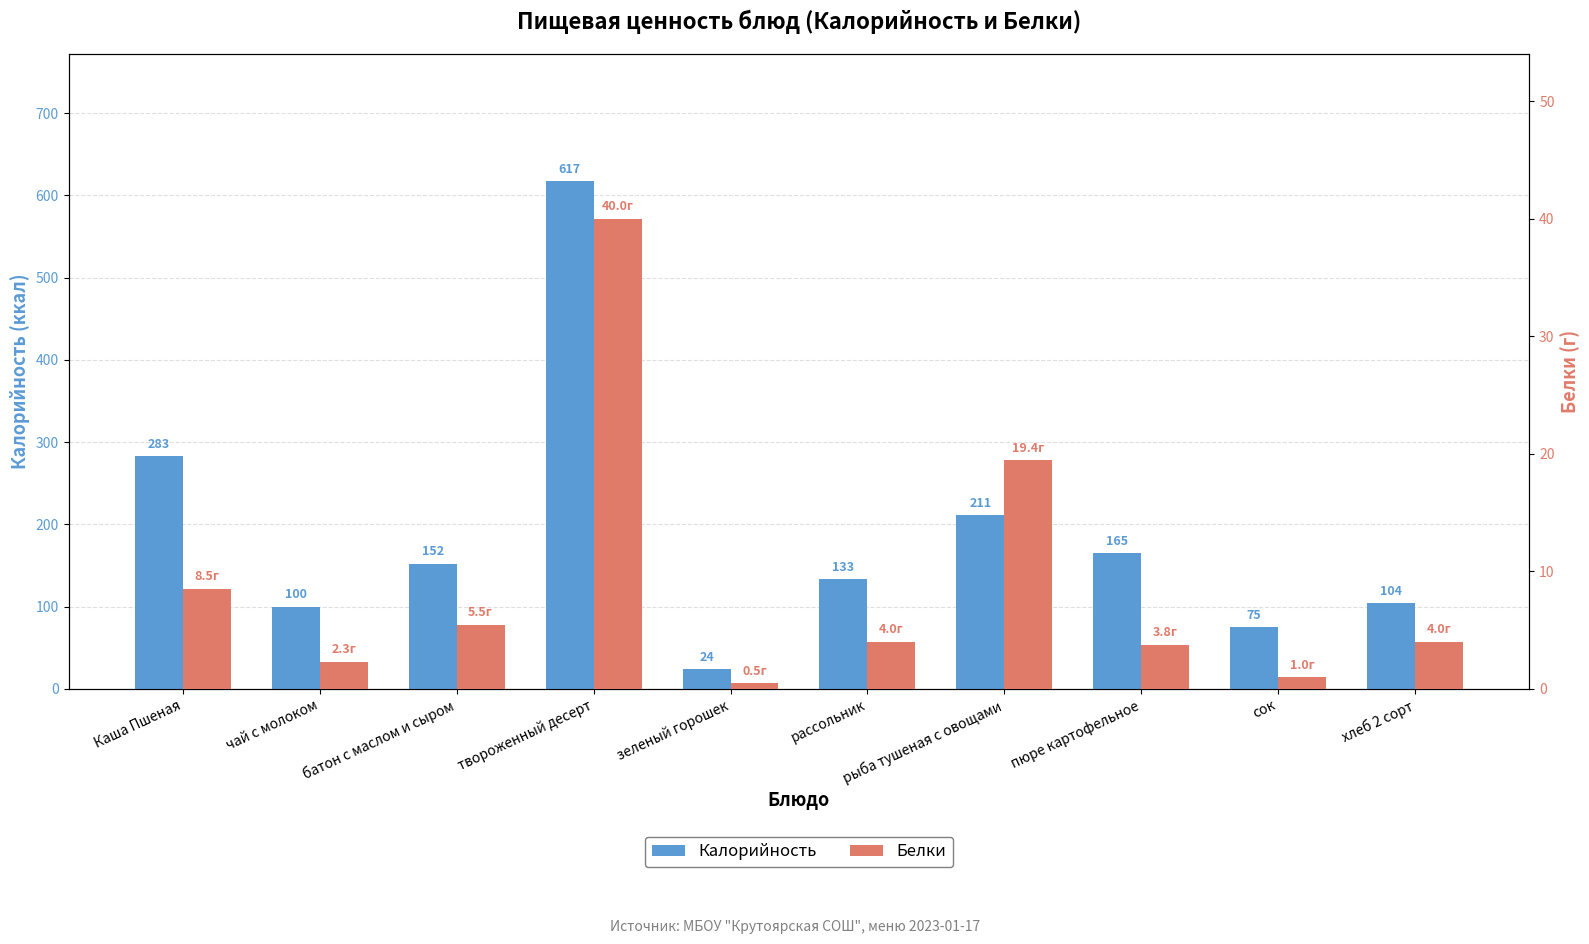

What is the greatest value displayed?

617.0